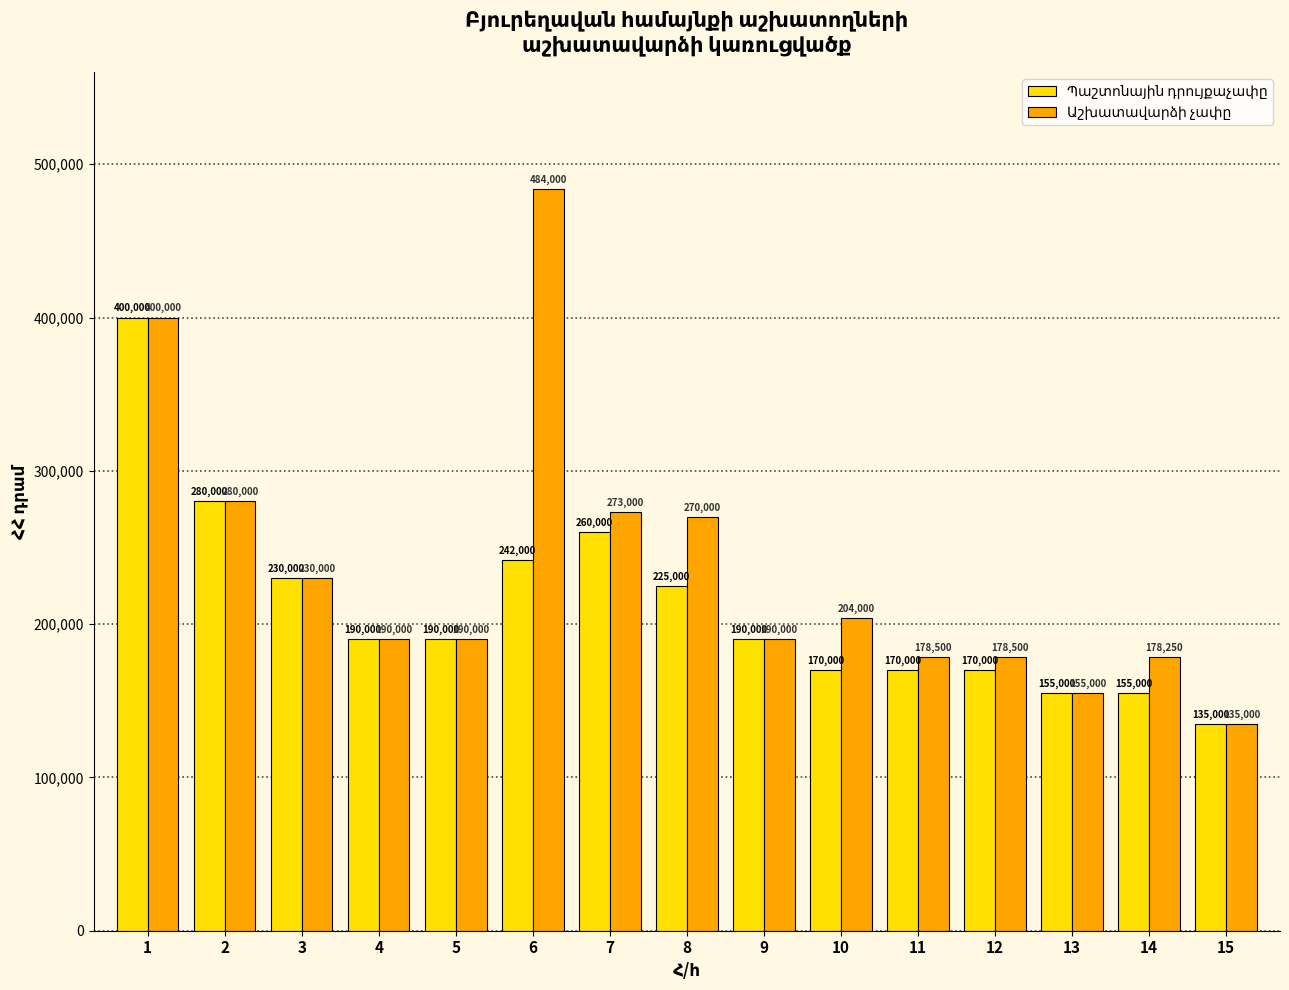

What is the spread (max minus min) of values at 10?

34000